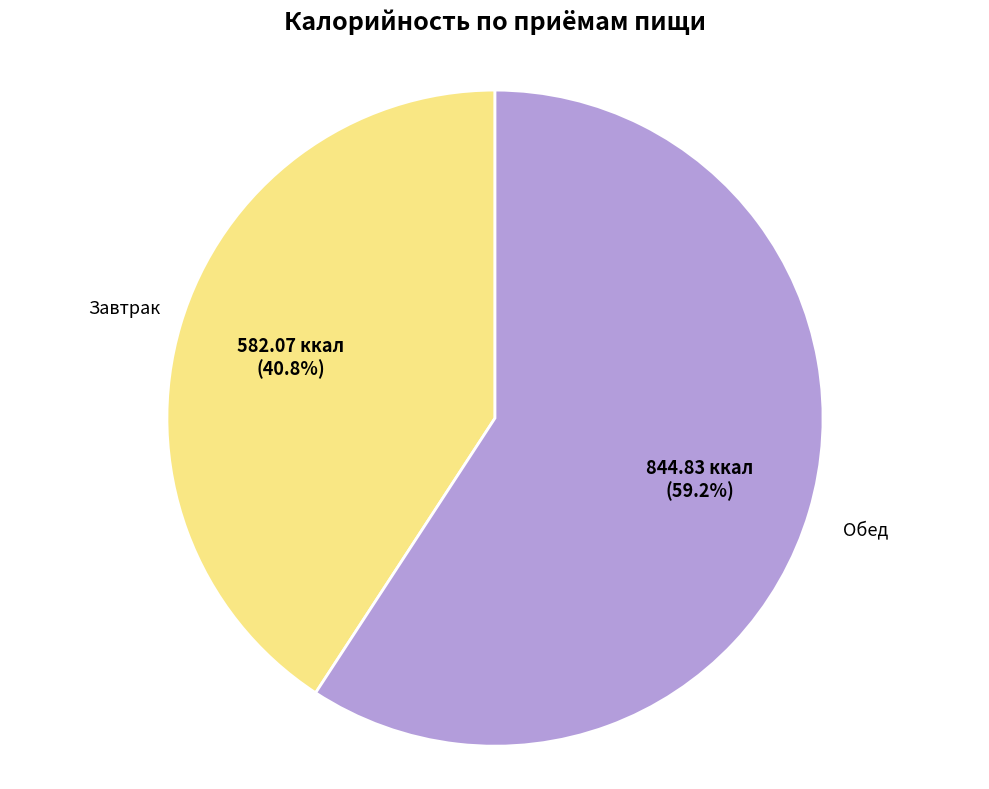

Is there any slice that represents more than half of the pie?

Yes